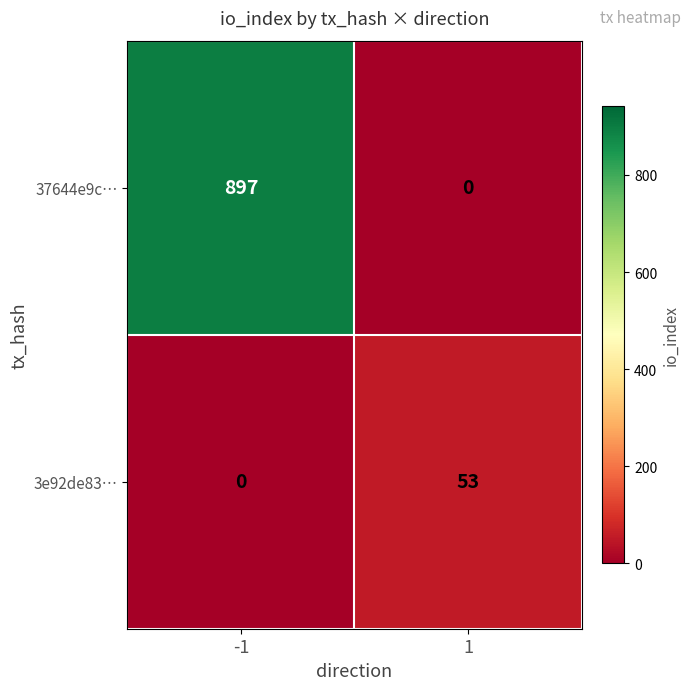

How many positive values does the 37644e9c… series have?

1